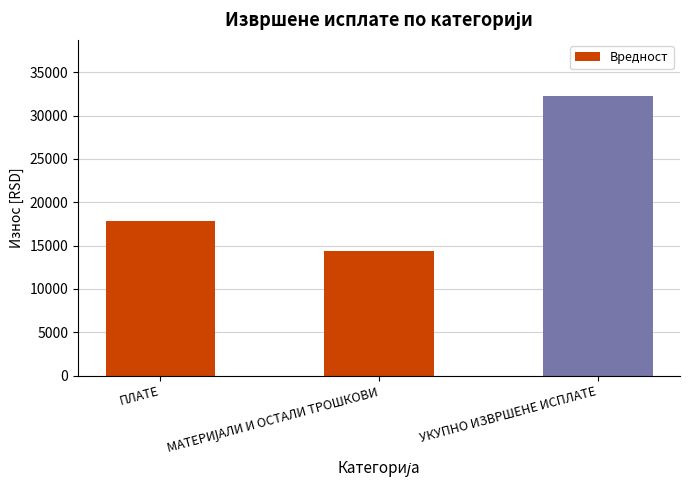

What is the value of the 3rd bar from the left?

32283.8